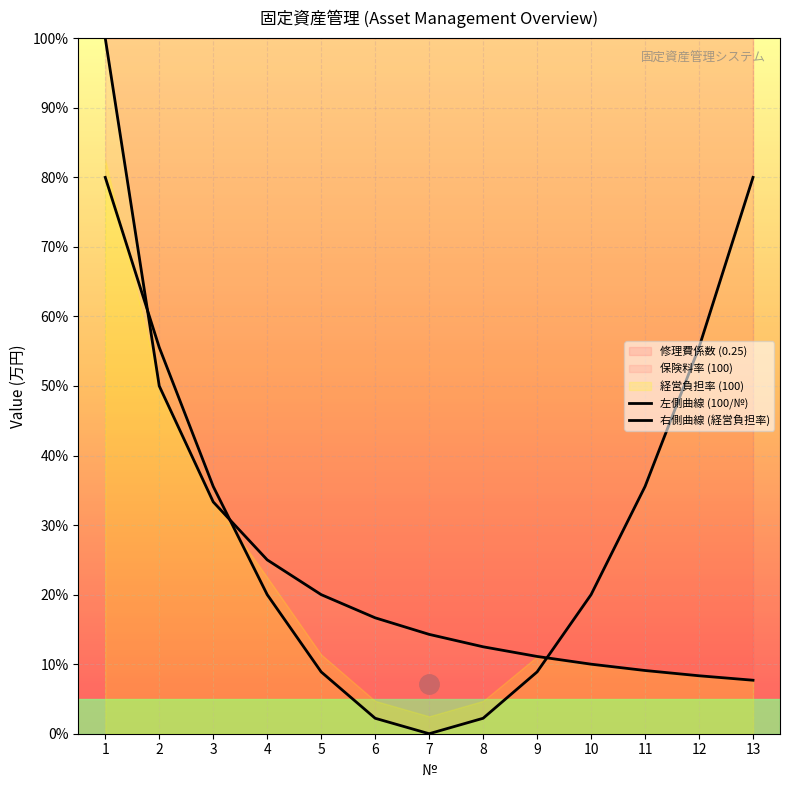

Between 13 and 10, which is larger?

10